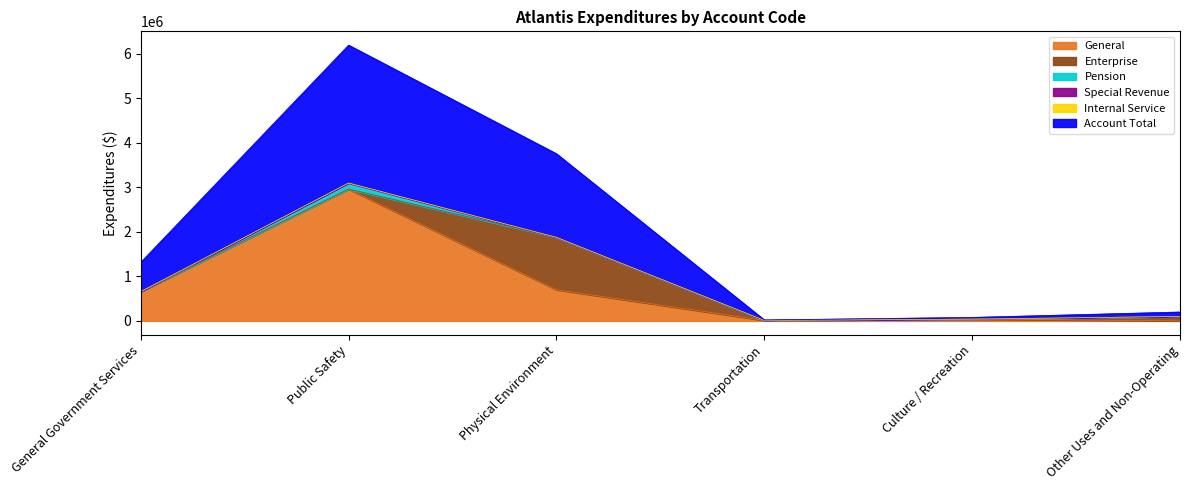

Which category has the highest value in the General series?

Public Safety